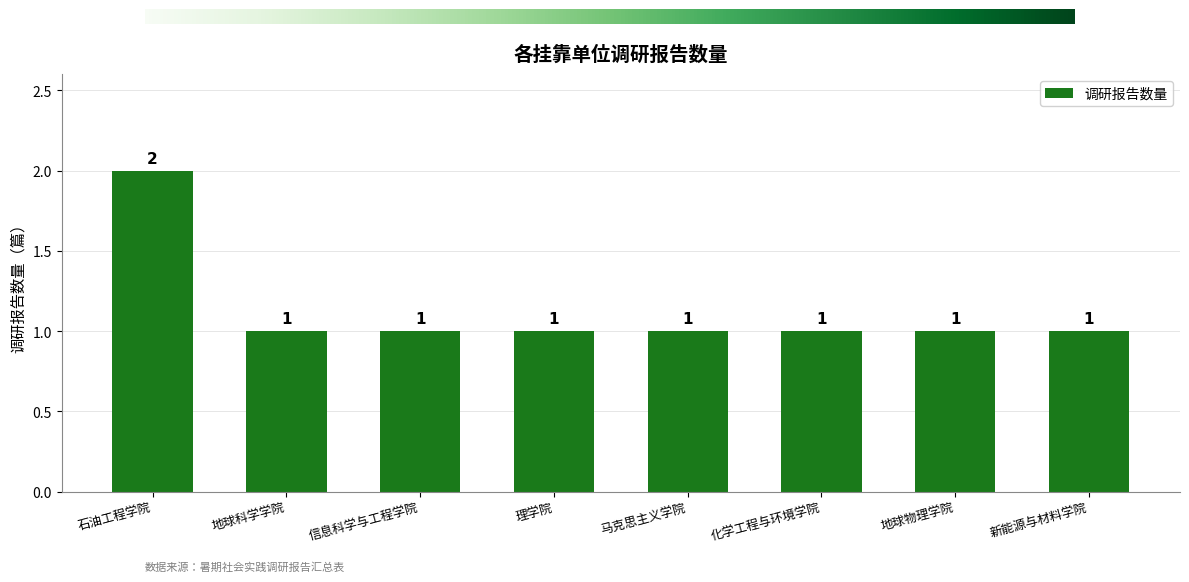

What is the ratio of the value at 马克思主义学院 to the value at 理学院?

1.0